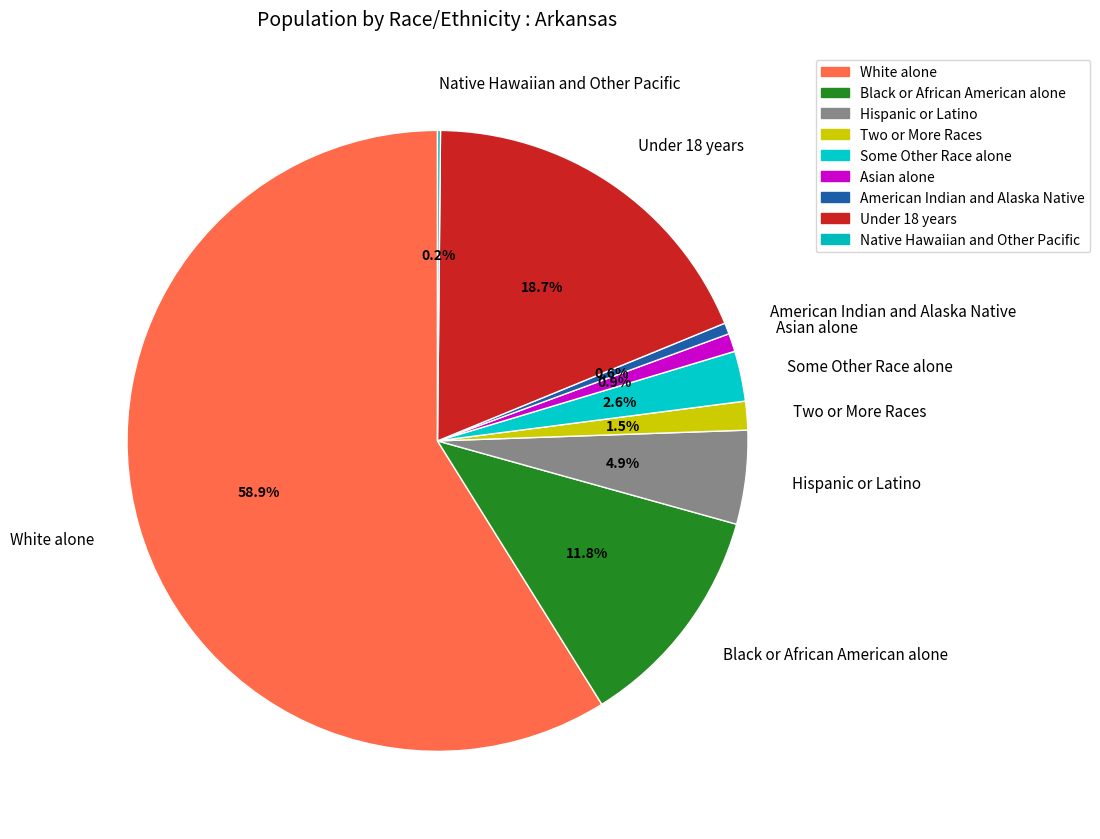

Combined, what portion of the pie is American Indian and Alaska Native and Hispanic or Latino?

5.5%